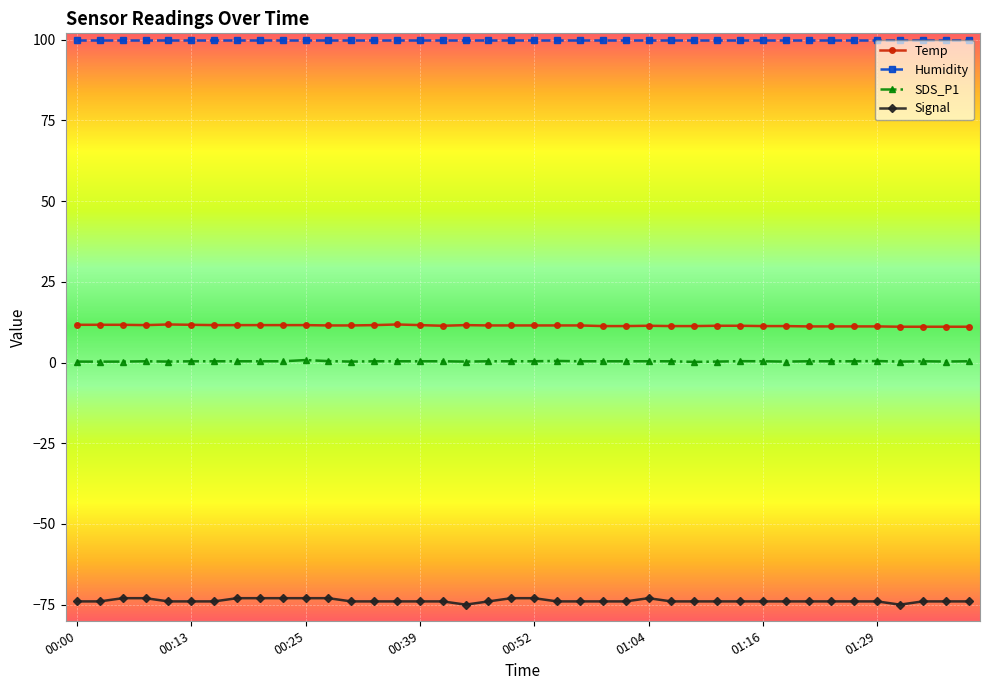

True or false: SDS_P1 and Temp intersect in this chart.

False